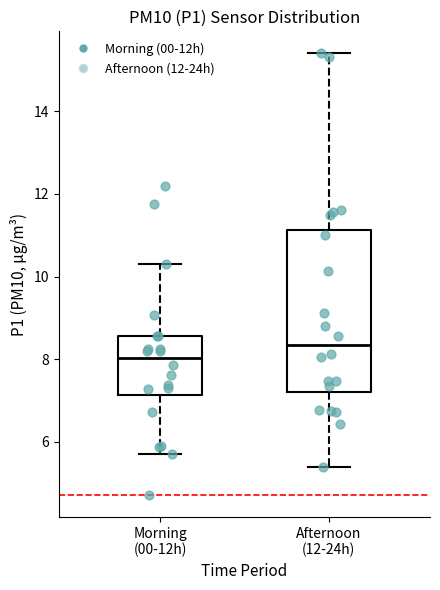

Where does the upper whisker of the box for Morning (00-12h) end on the y-axis? The values are not printed on the chart, so give them approximately, as read against the axis.

10.4